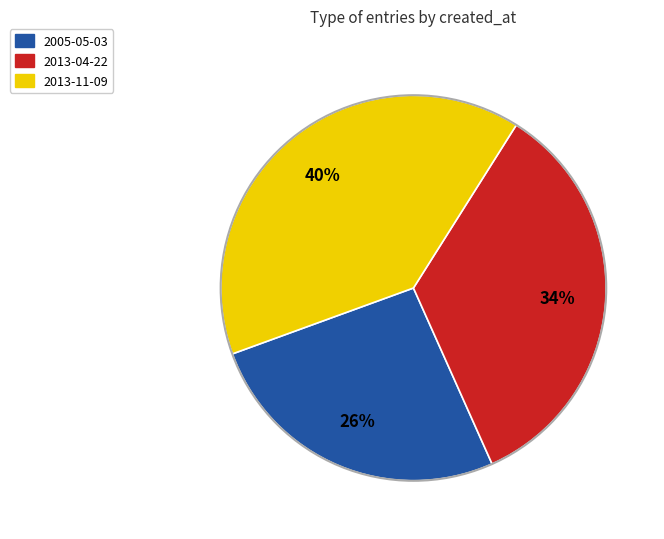

Does 2005-05-03 account for over 50% of the chart?

No